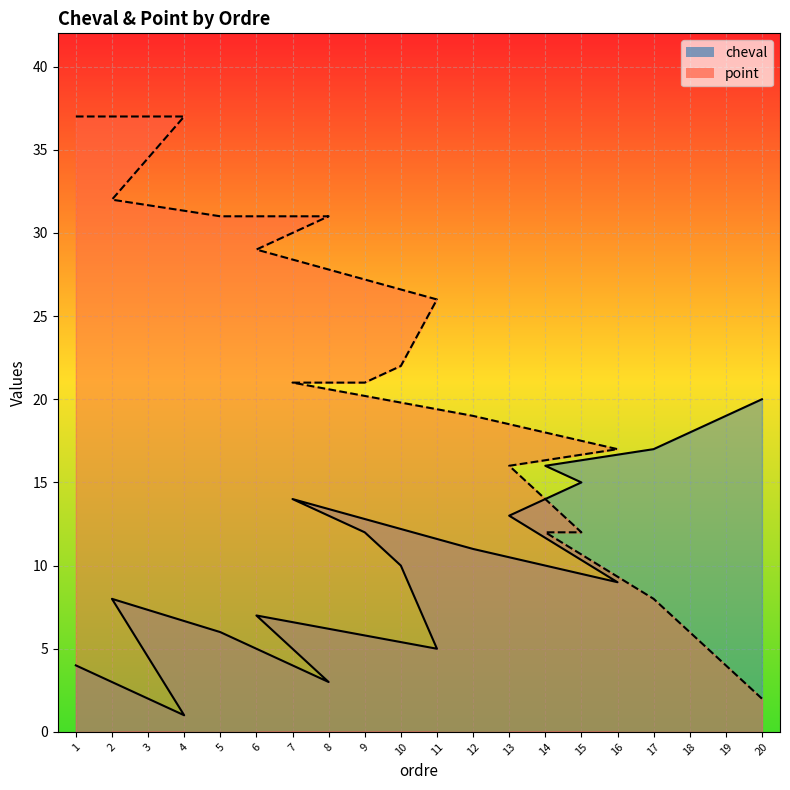

How many intersections are there between point and cheval?

1